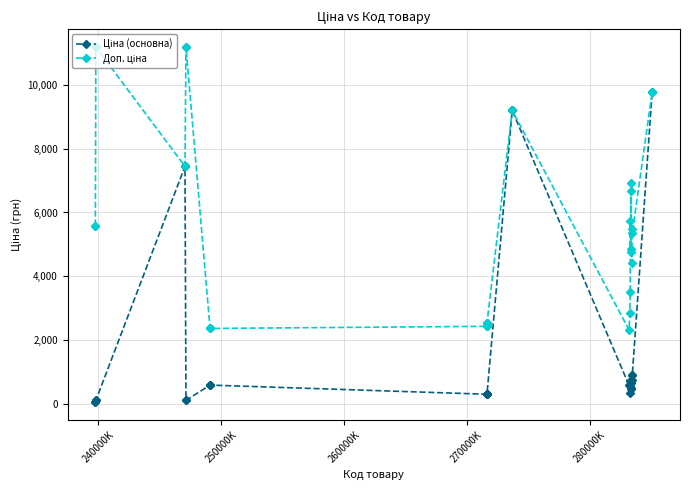

At how many categories does at least one series exceed 5019?

25